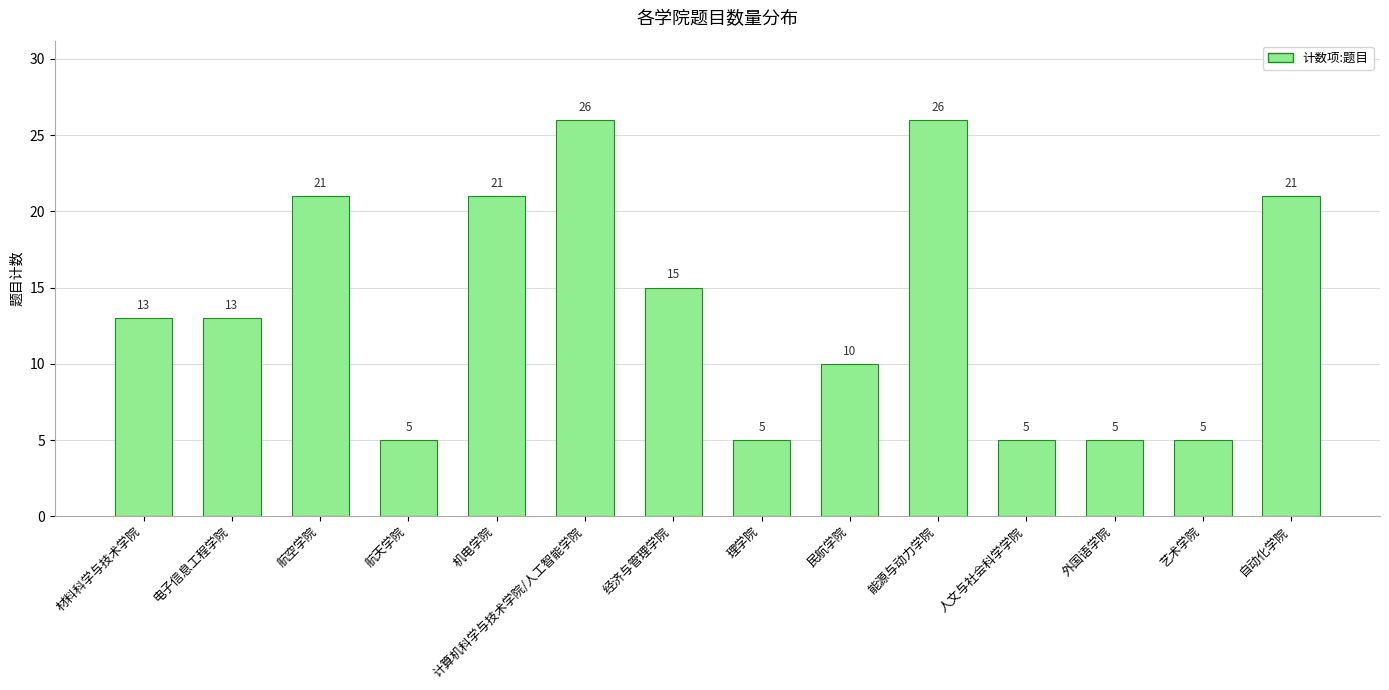

Are the bars grouped side by side (vs. stacked)?

No